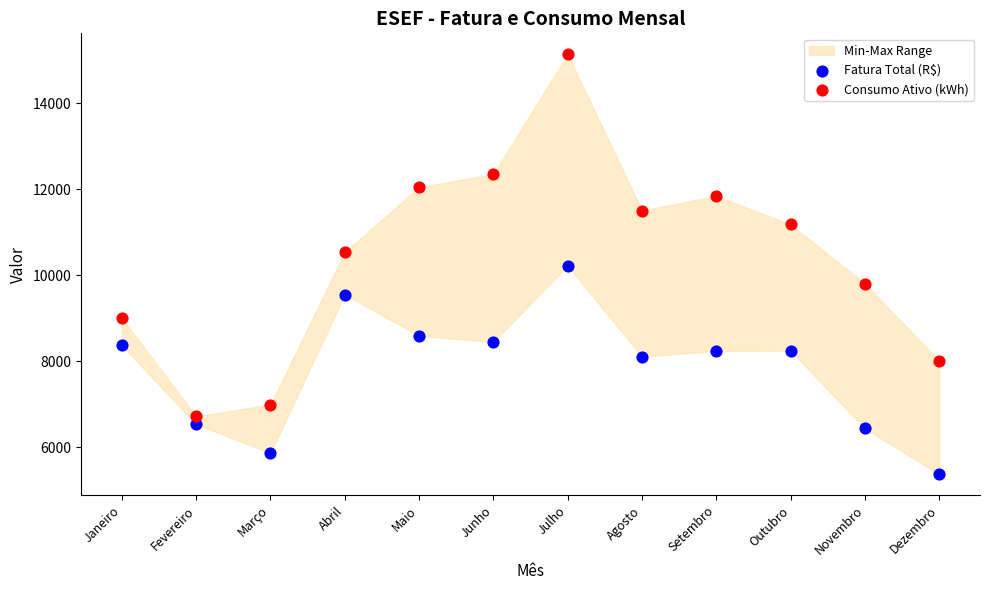

In the Consumo Ativo (kWh) series, what Y value is closest to 10927?

11181.0